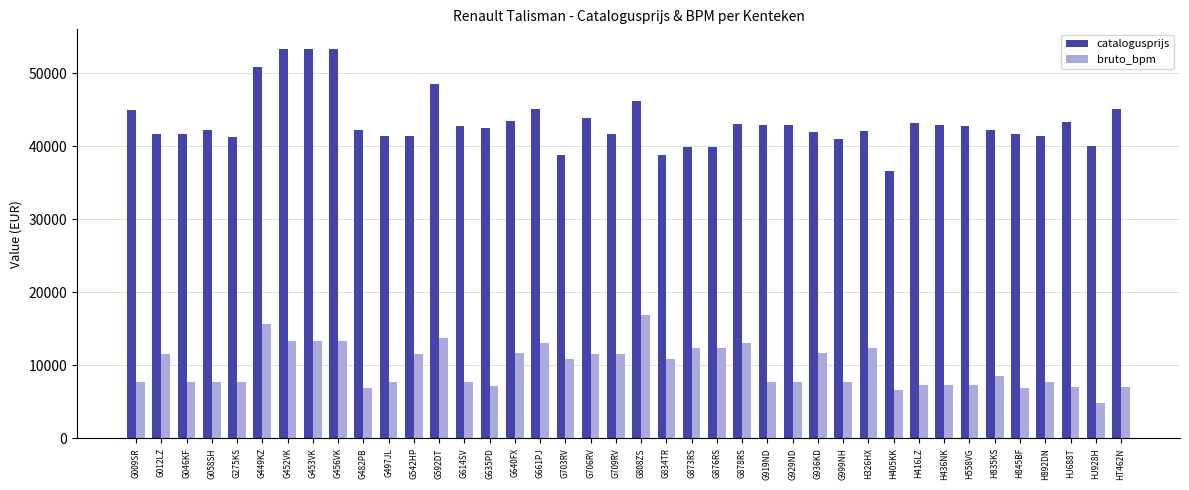

What is the difference between the bruto_bpm values at H405KK and G878RS?

6435